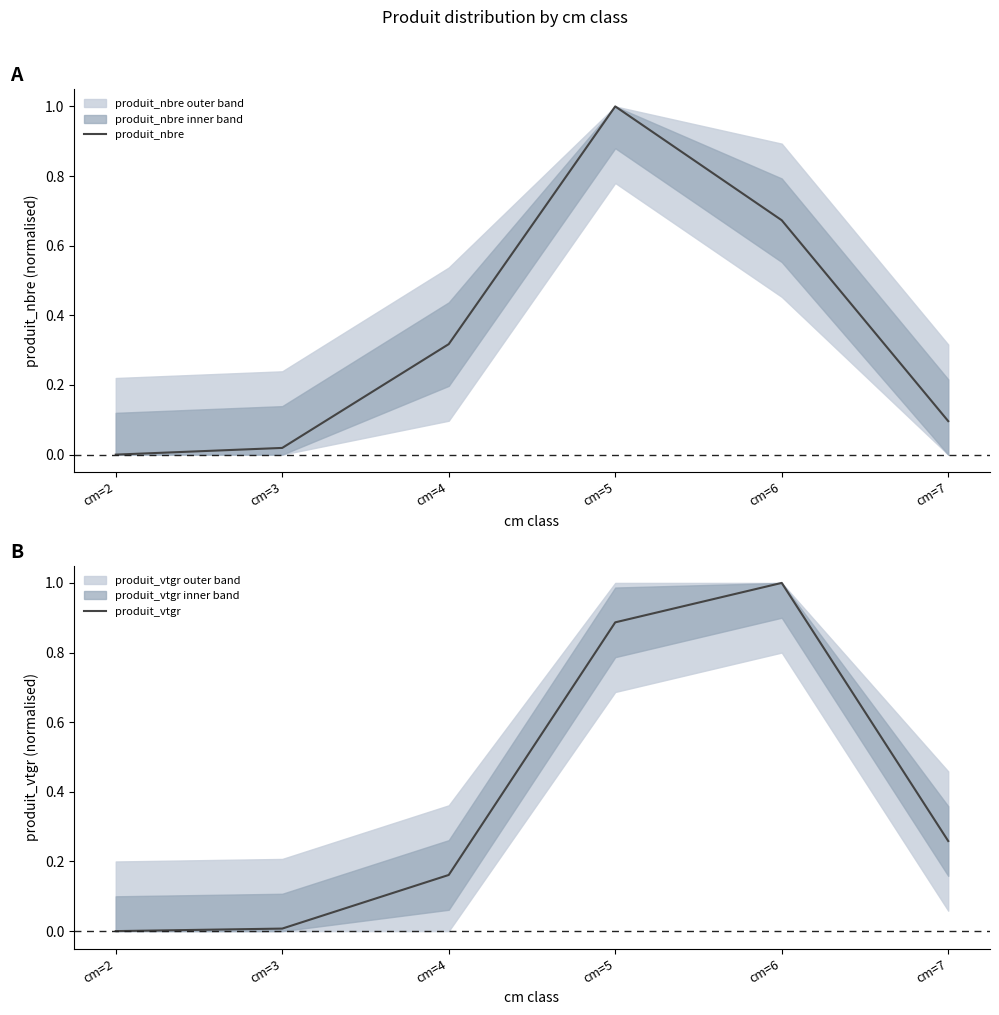

At which label does produit_nbre reach its minimum?

cm=2